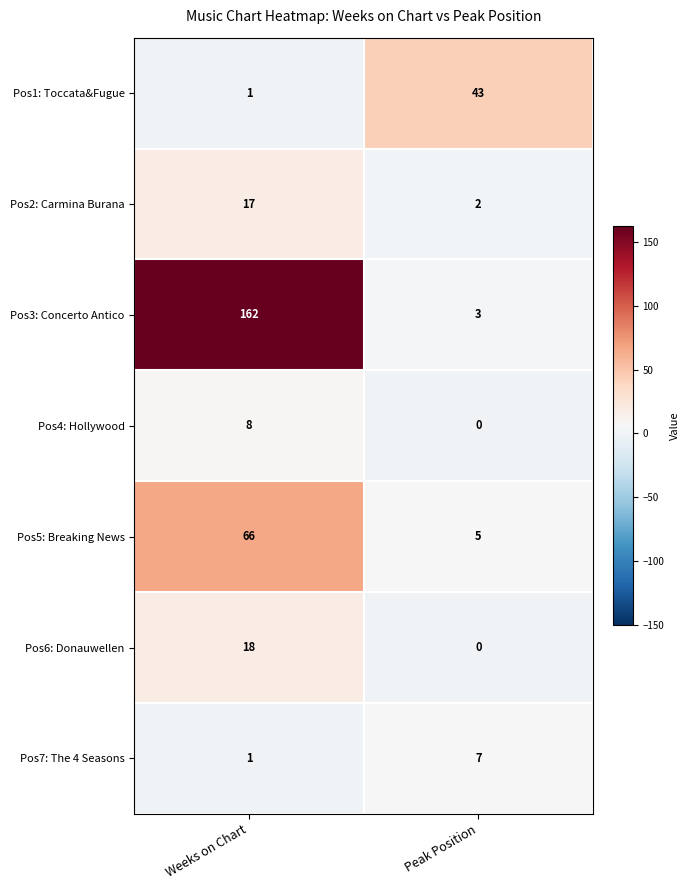

Count the number of data series in this chart.

7